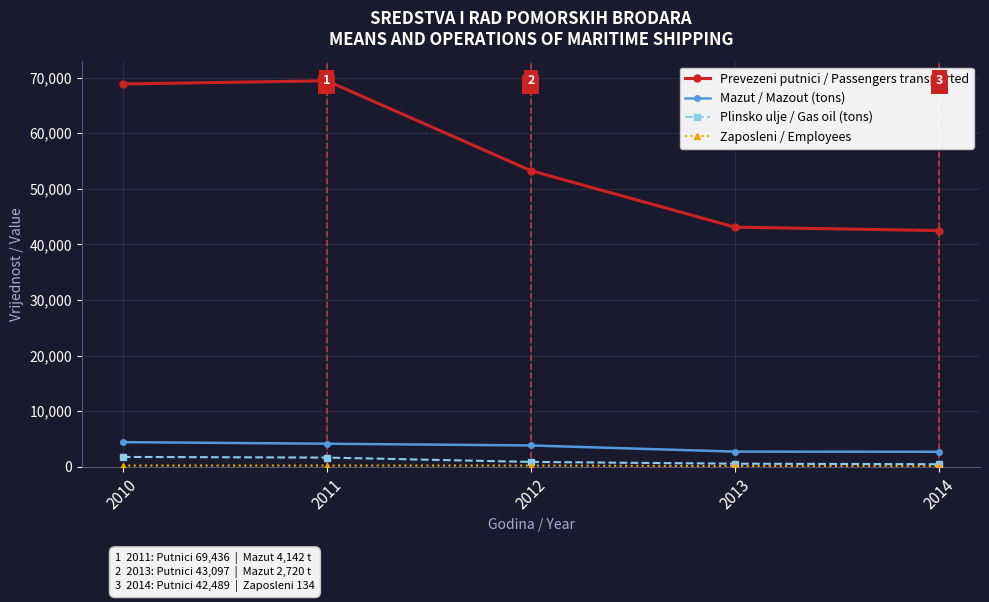

The Prevezeni putnici / Passengers transported series shows 68856 at 2010. True or false?

True